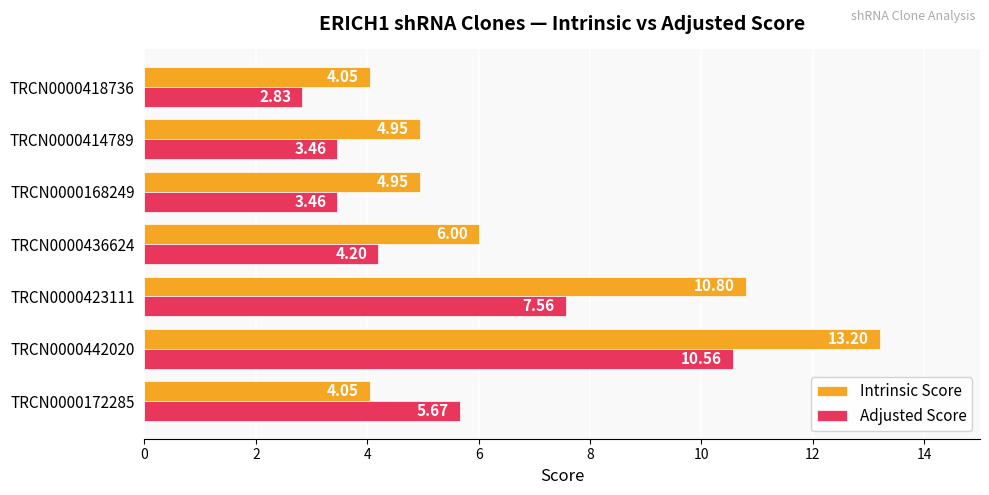

Rank the series by their average value, from lowest to highest.

Adjusted Score, Intrinsic Score